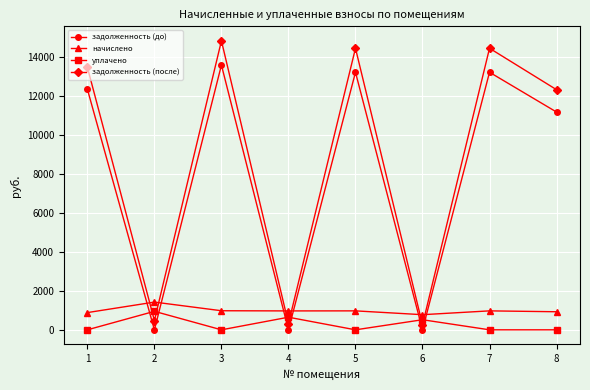

Where does the задолженность (до) series first go above 12366?

1